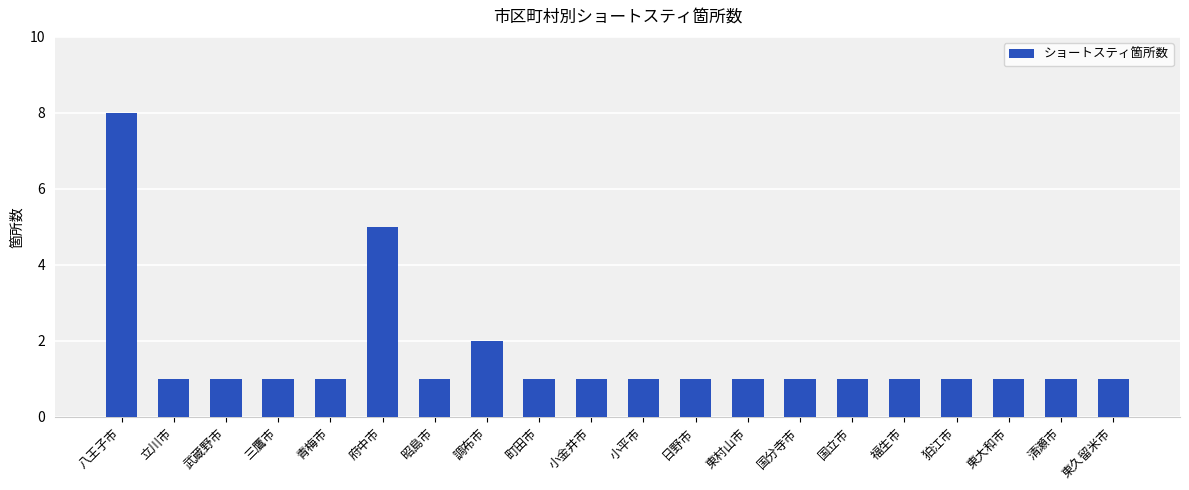

What is the approximate value at 東久留米市?

1